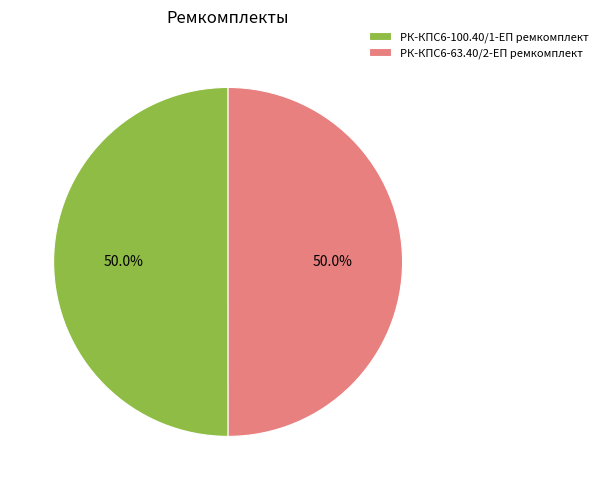

How many slices are in this pie chart?

2